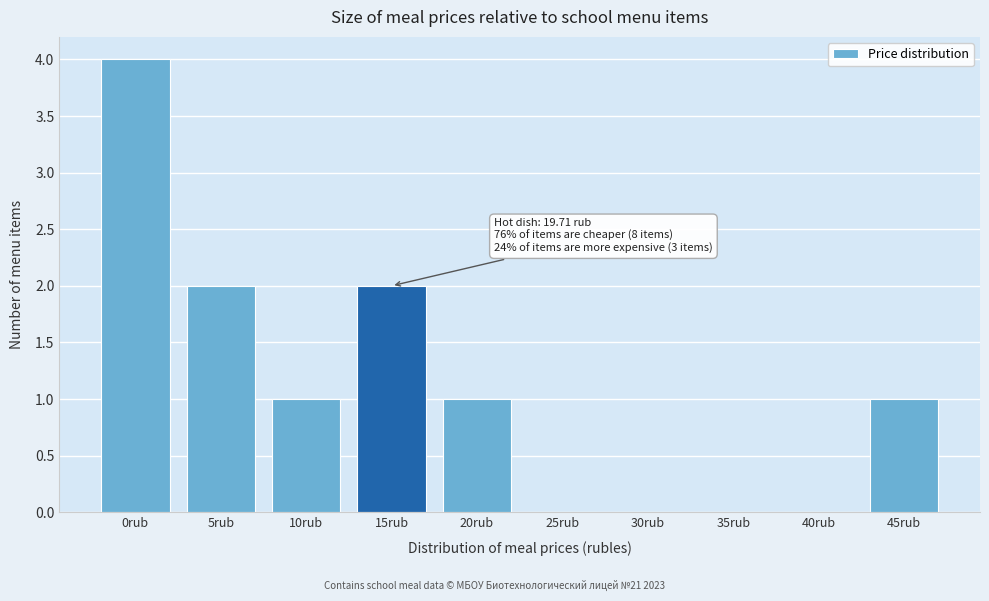

Reading right to left, extract all data points from this chart.

45rub=1	40rub=0	35rub=0	30rub=0	25rub=0	20rub=1	15rub=2	10rub=1	5rub=2	0rub=4